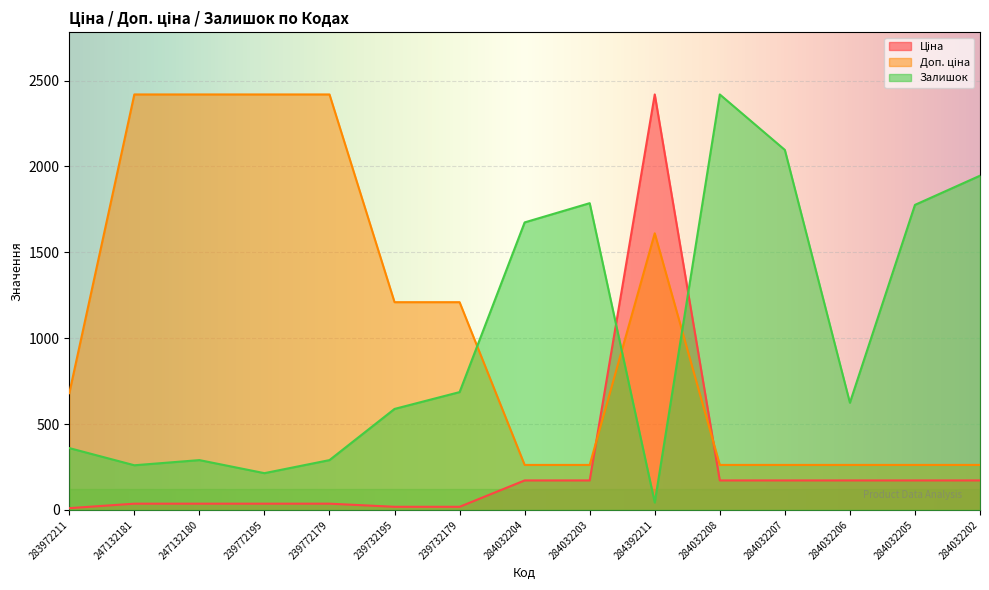

How many intersections are there between Ціна and Залишок?

2